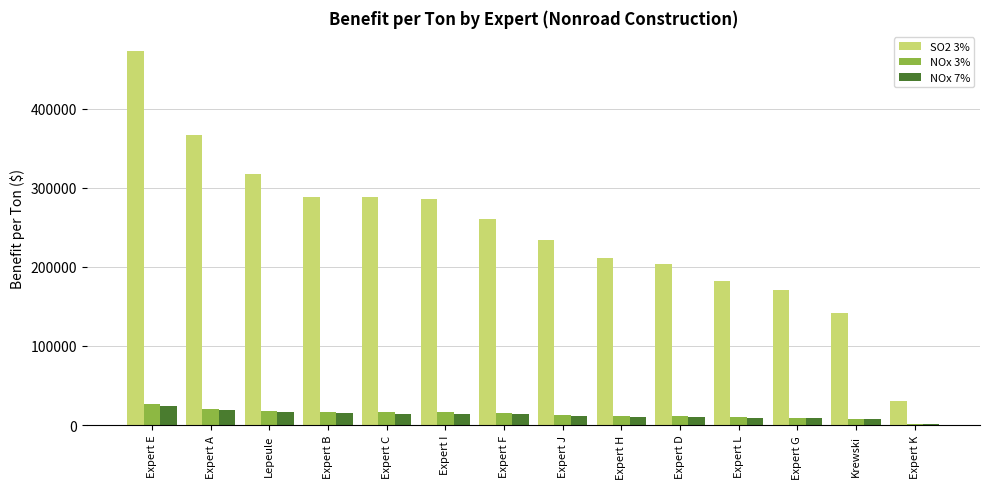

What are all the series names shown in the legend?

SO2 3%, NOx 3%, NOx 7%